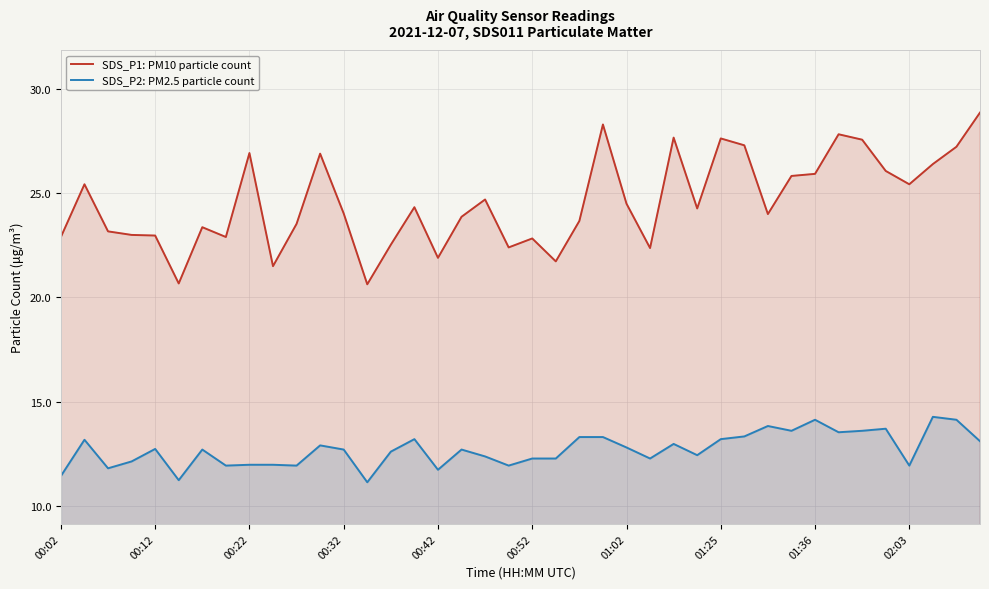

How many interior local valleys does the SDS_P1: PM10 particle count series have?

11